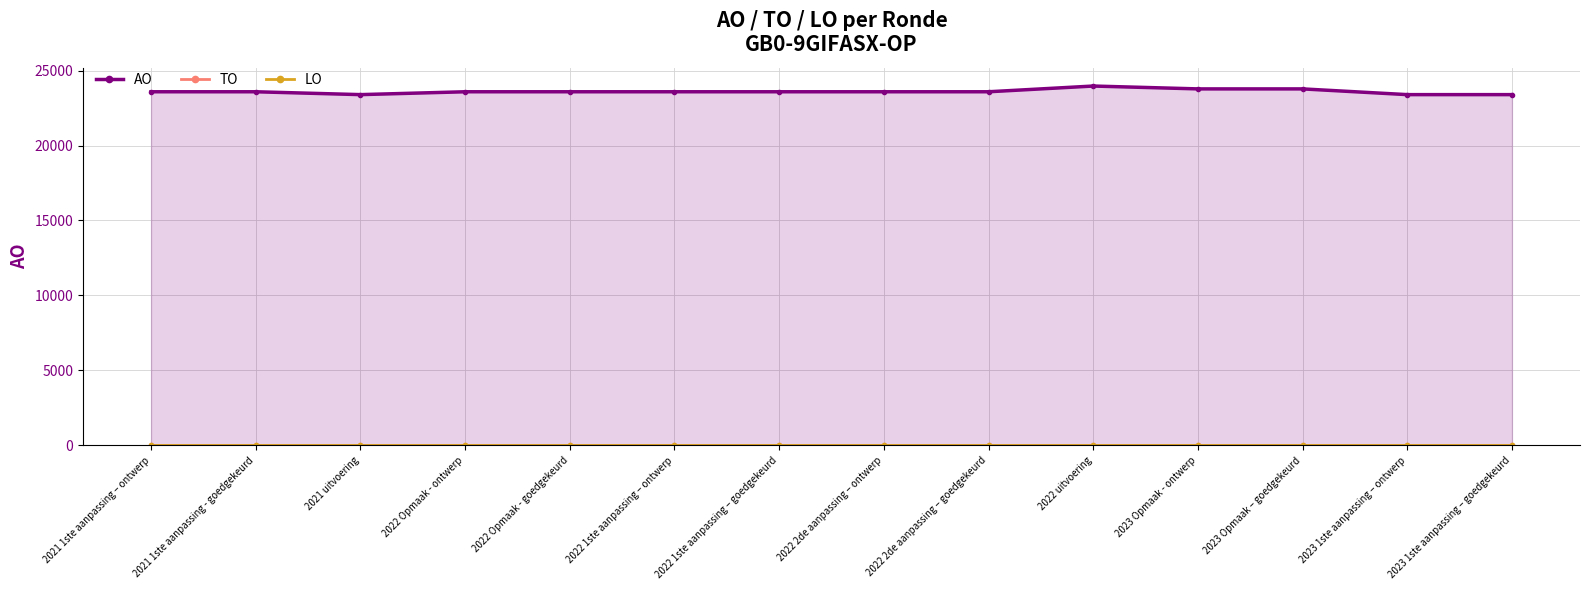

True or false: LO has more than 2 points higher than both neighbors.

False